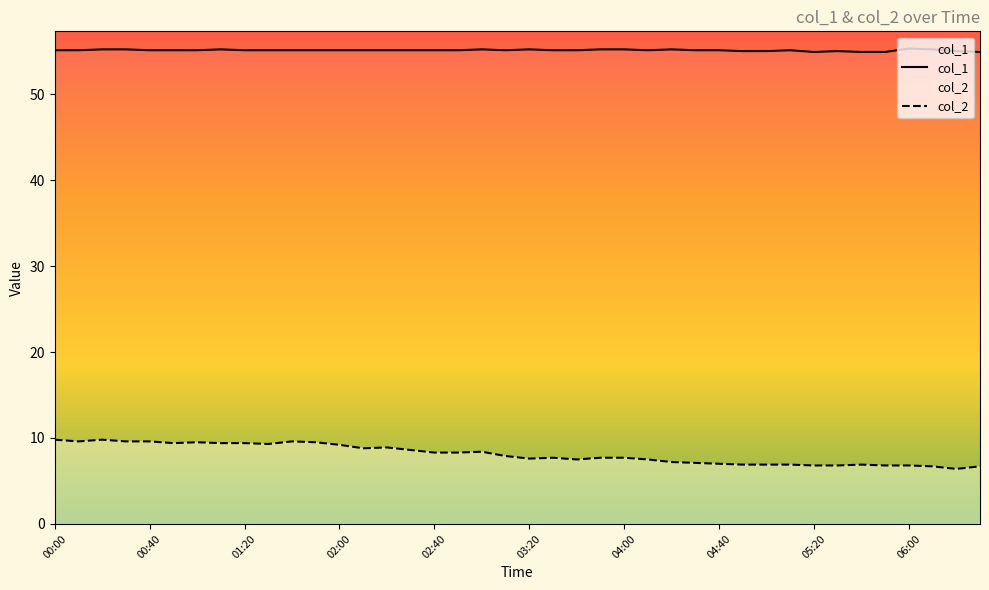

At how many categories does at least one series exceed 13?

40